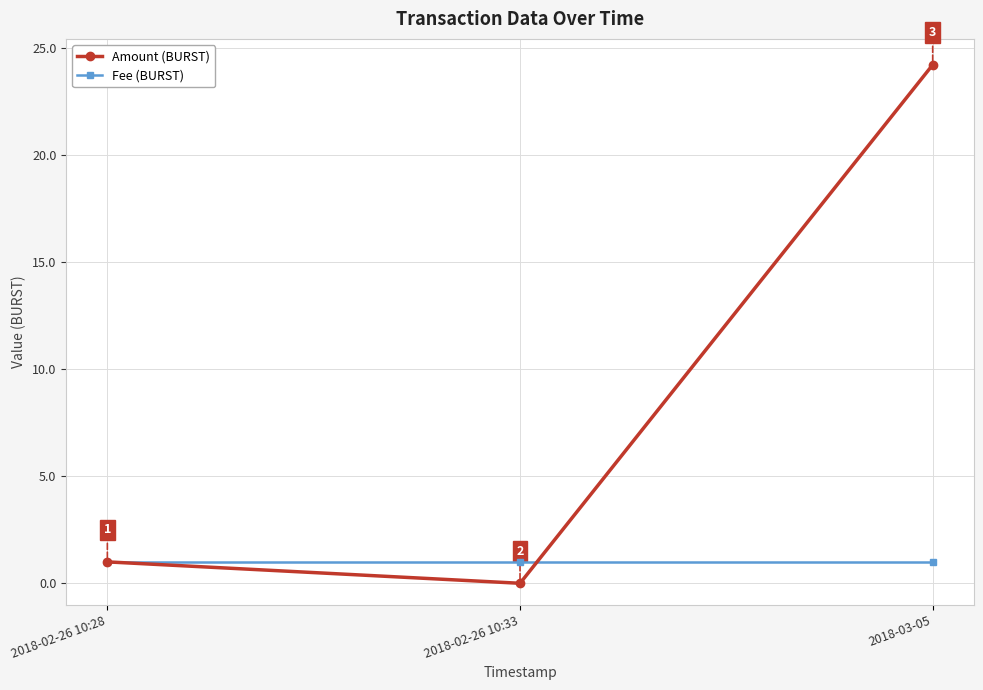

Which series has the widest spread of values?

Amount (BURST)